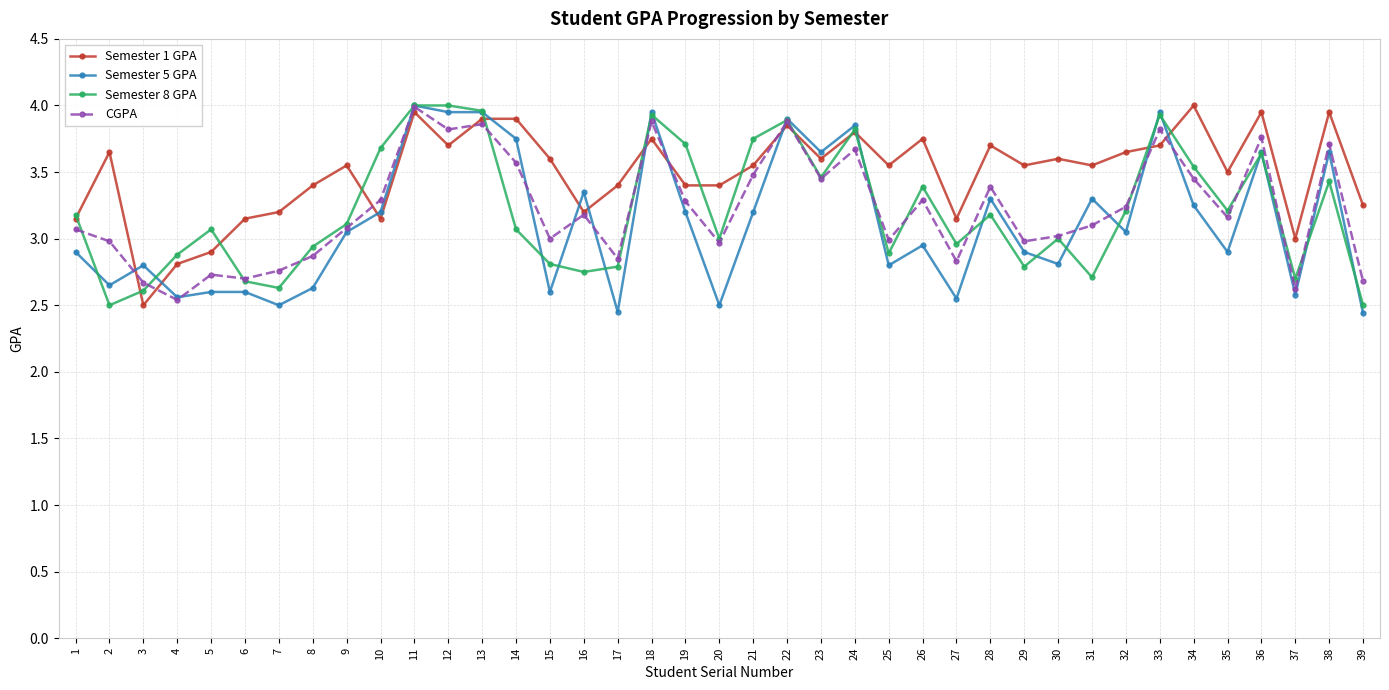

Which series has the largest range (max minus min)?

Semester 5 GPA